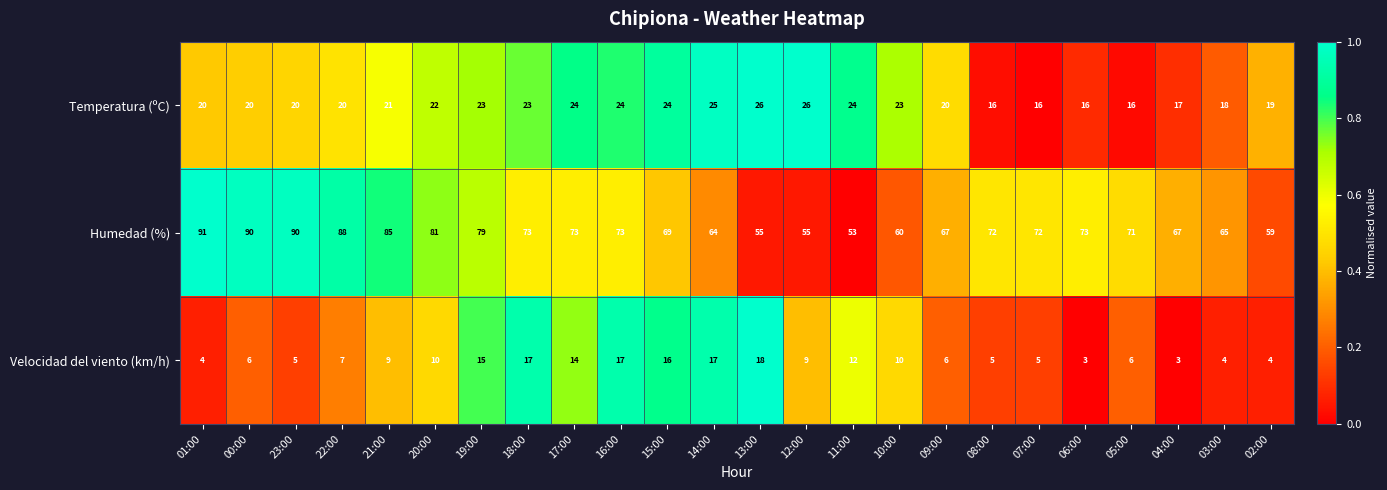

What value does the Humedad (%) series have at 17:00?

73